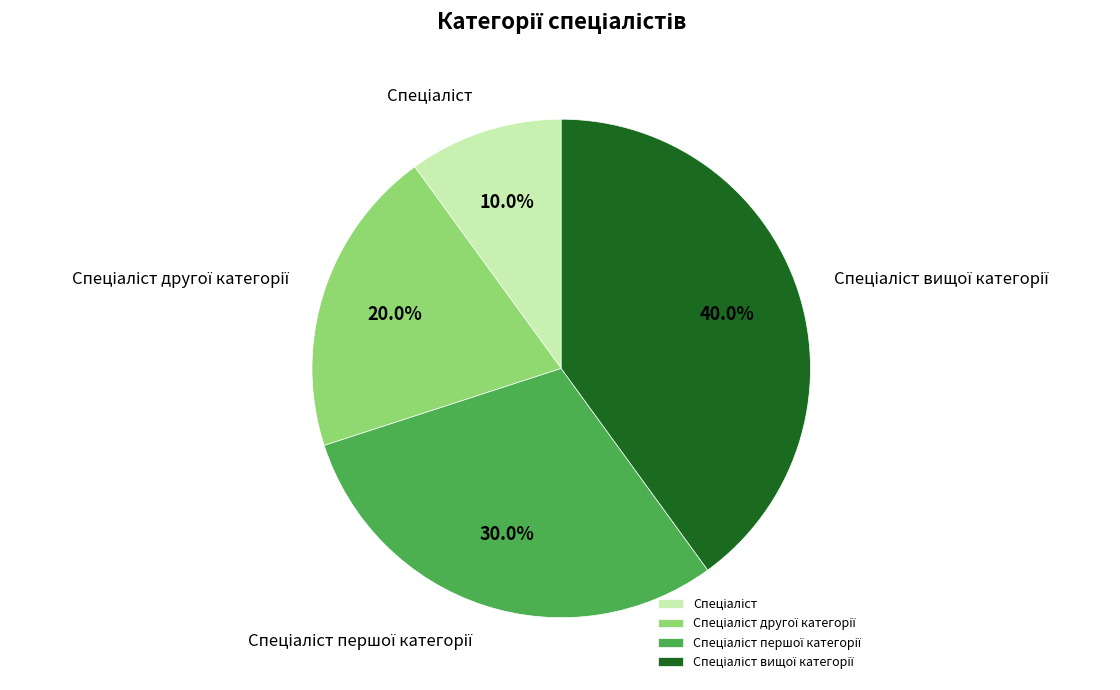

Is there any slice that represents more than half of the pie?

No